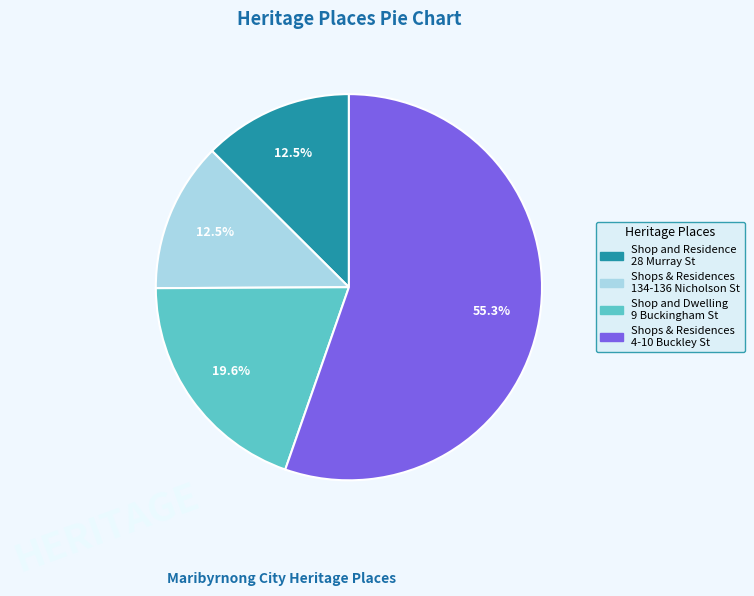

Is there a majority slice in this chart?

Yes